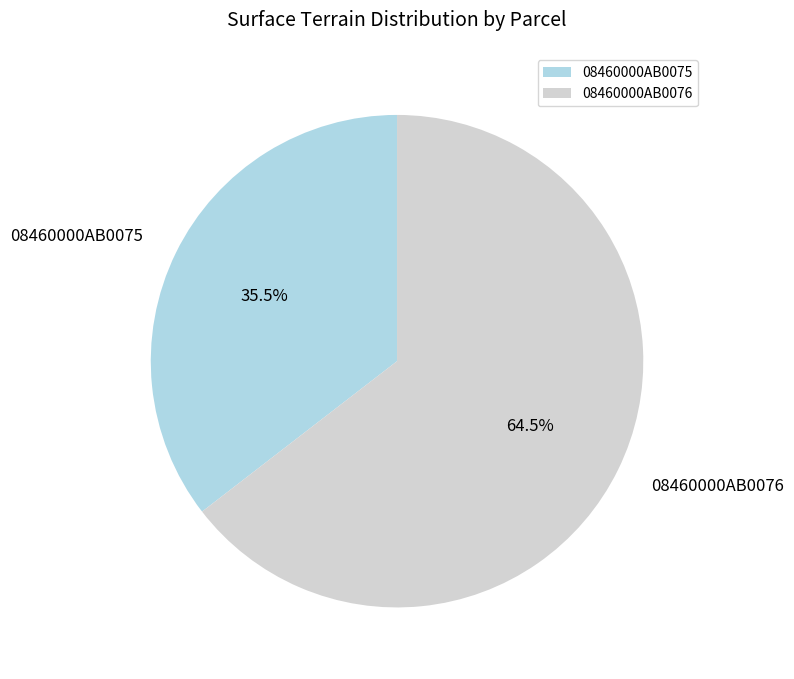

Is it true that 08460000AB0075 is 45% of the pie?

False